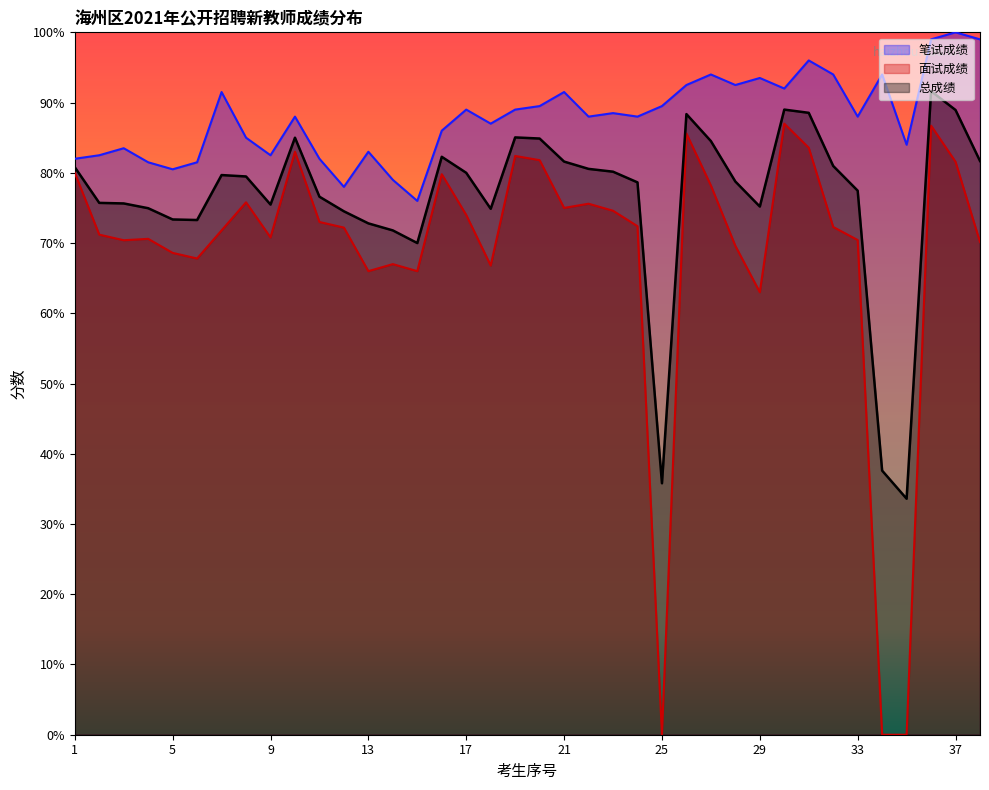

True or false: 笔试成绩 and 总成绩 cross at least once.

False